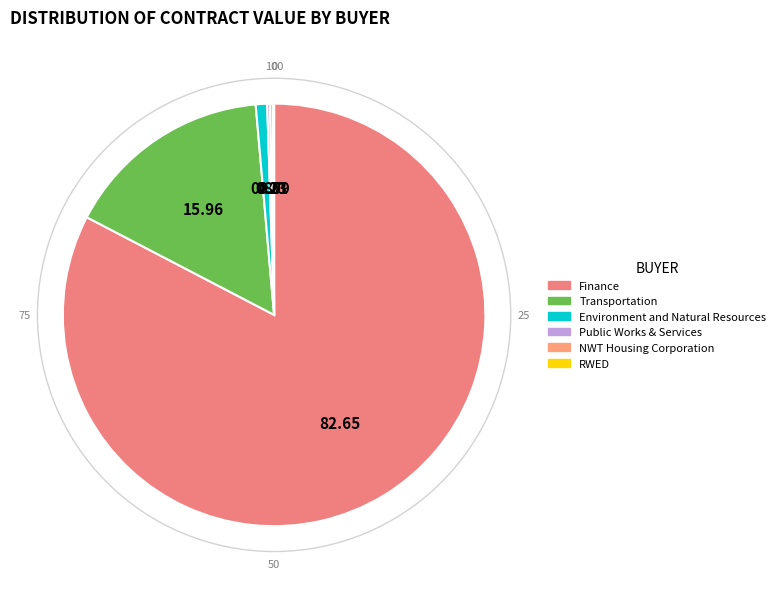

The Finance slice represents 26% of the pie. True or false?

False